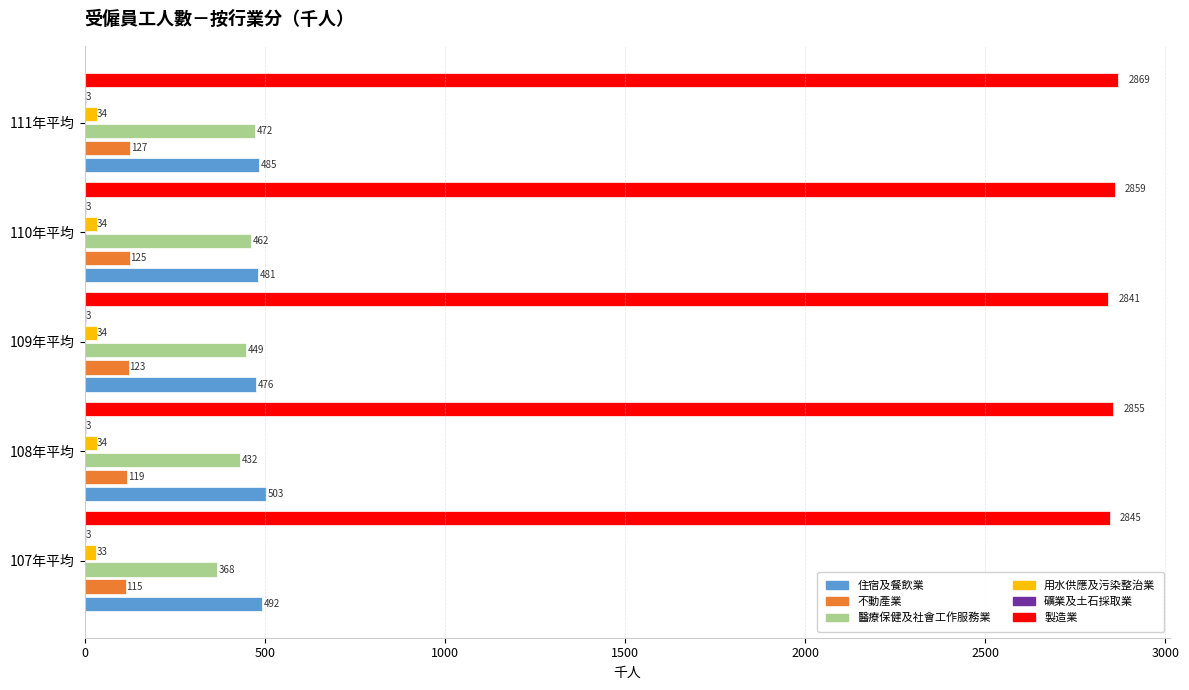

Where is 製造業 nearest to the value 2855?

108年平均